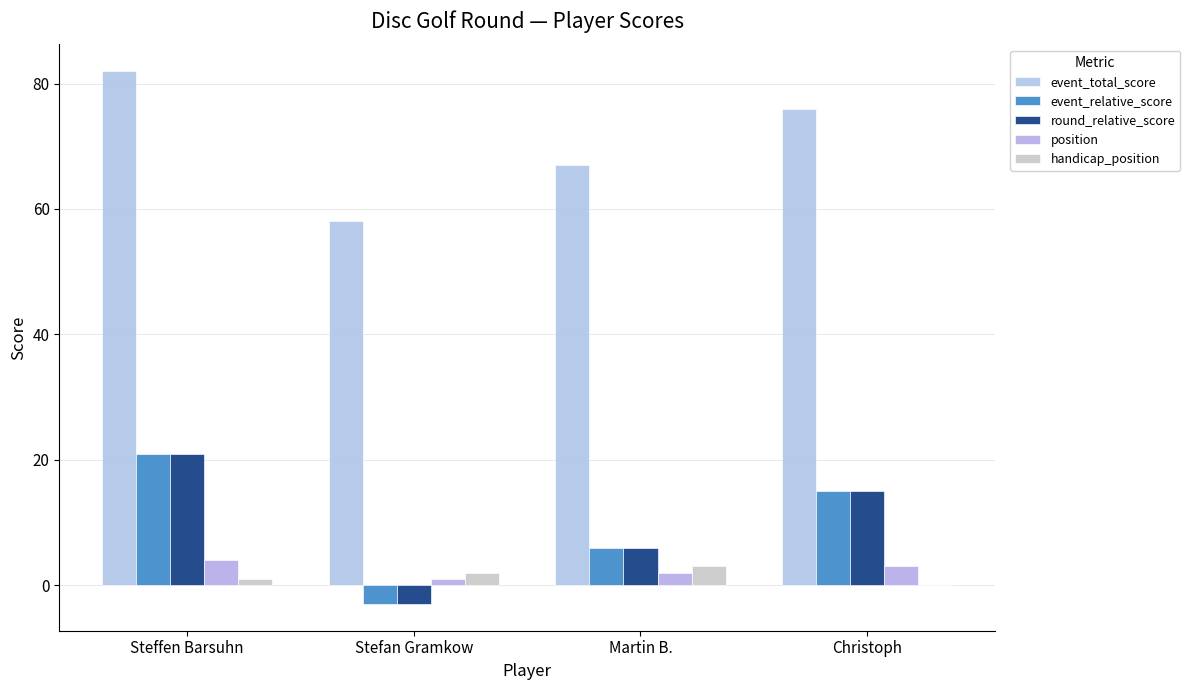

Count the number of data series in this chart.

5